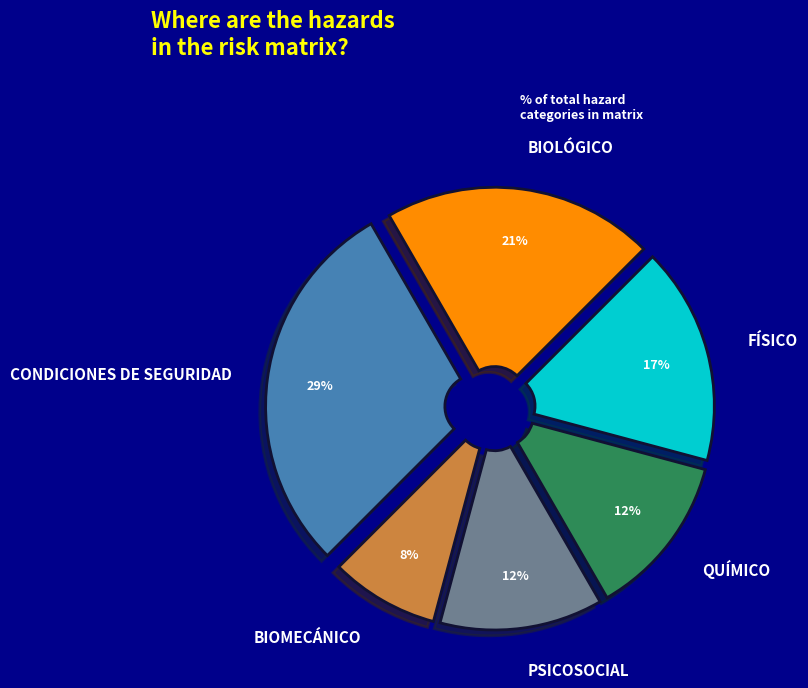

True or false: PSICOSOCIAL accounts for 2% of the total.

False